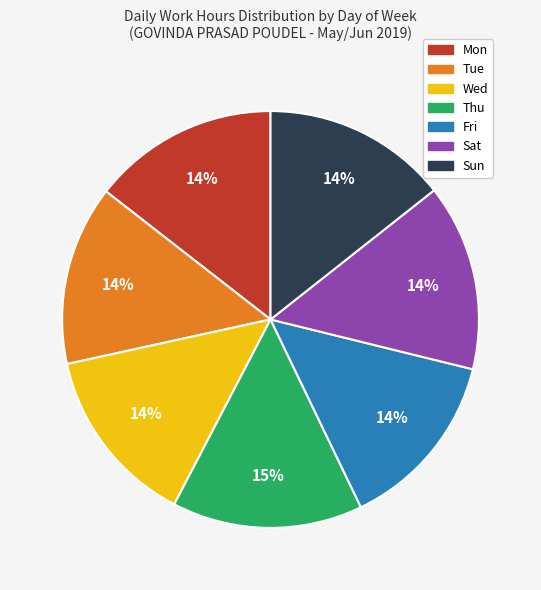

What is the ratio of the value at Sat to the value at Sun?

1.0